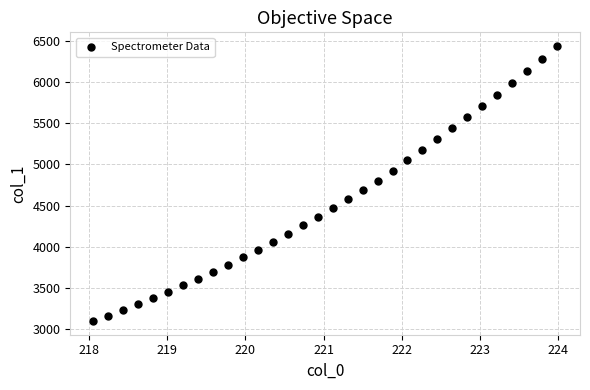

What is the range of X values (max minus min)?

5.9